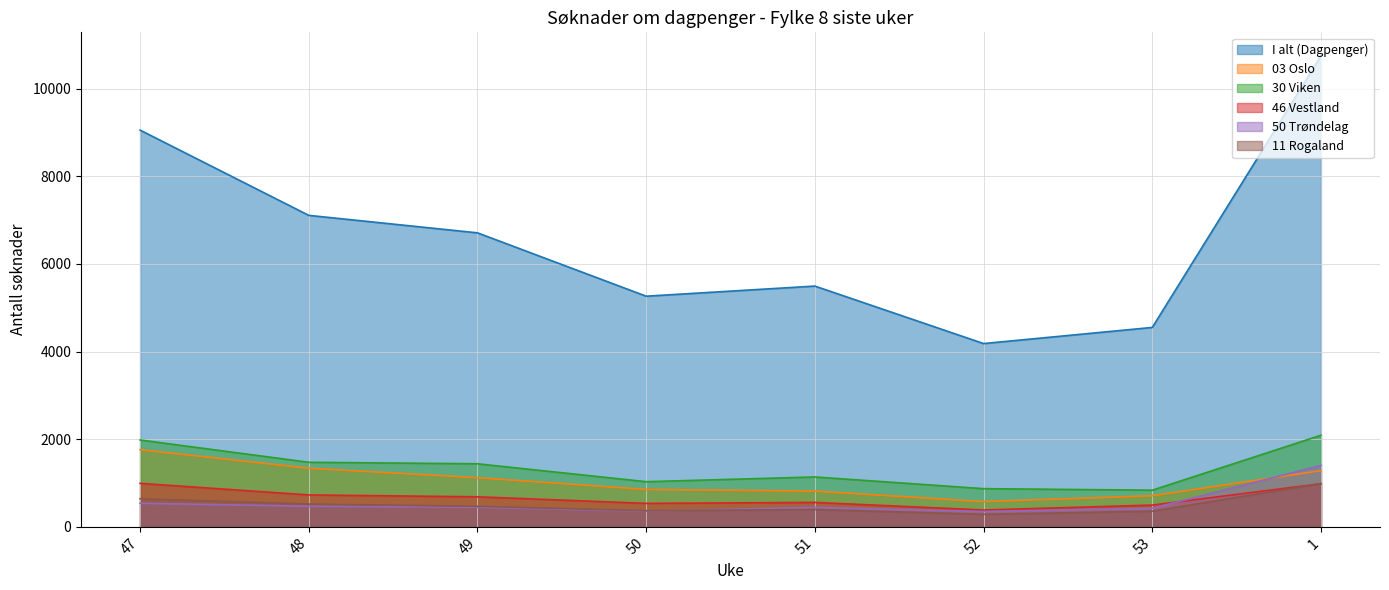

How many values in the 11 Rogaland series are below 469?

4